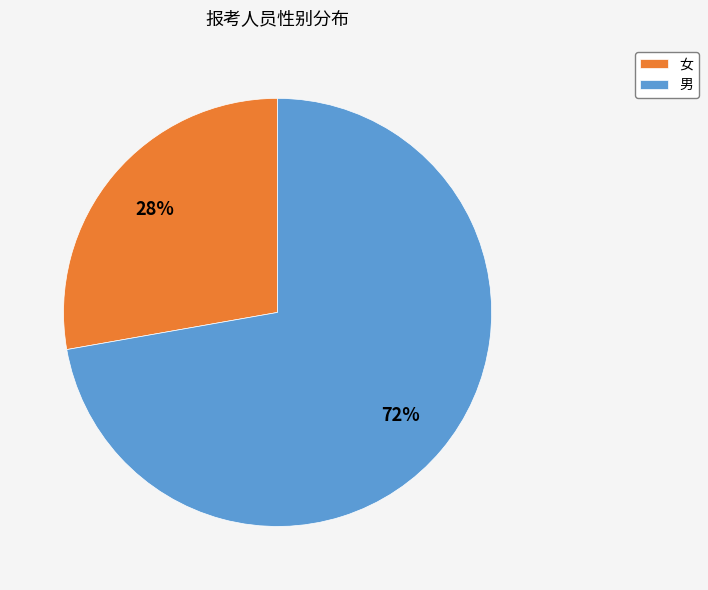

To the nearest percent, what is the difference between the largest and smallest slice percentages?

44%